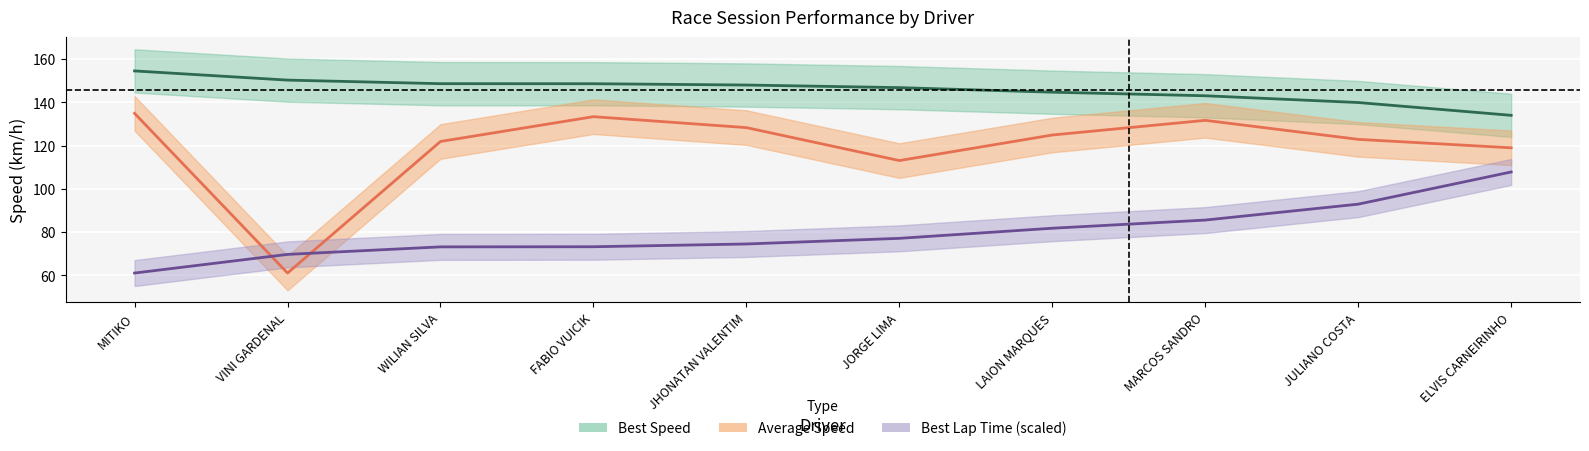

How many values in the Average Speed series exceed 124?

5